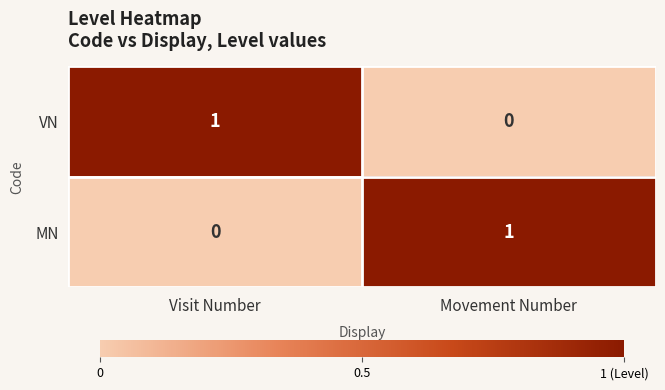

How many distinct data groups are displayed?

2